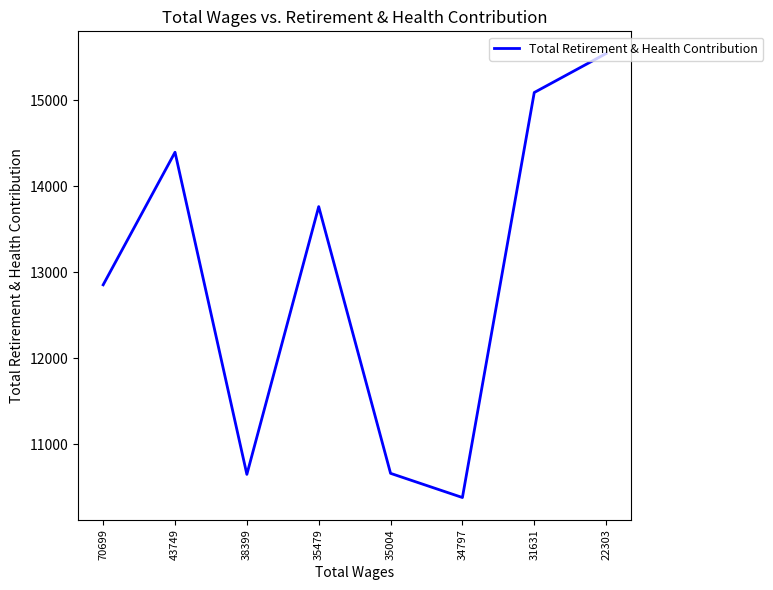

How many interior local peaks (higher than both neighbors) does the data have?

2